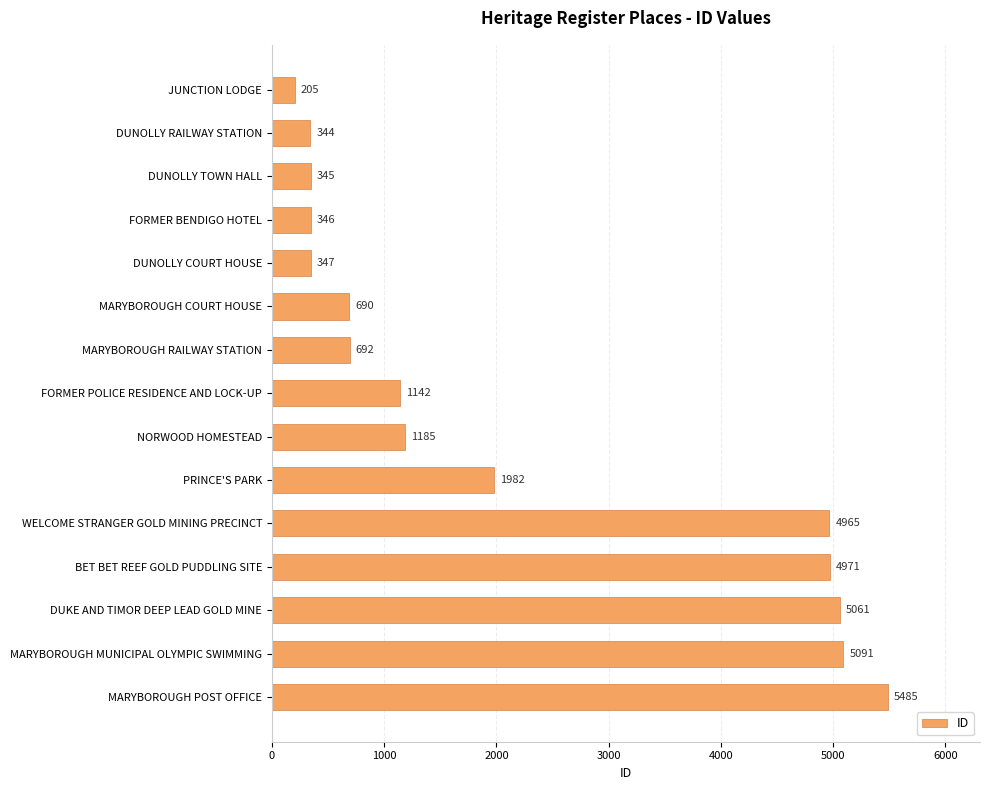

The chart shows a value of 119 at FORMER BENDIGO HOTEL. True or false?

False